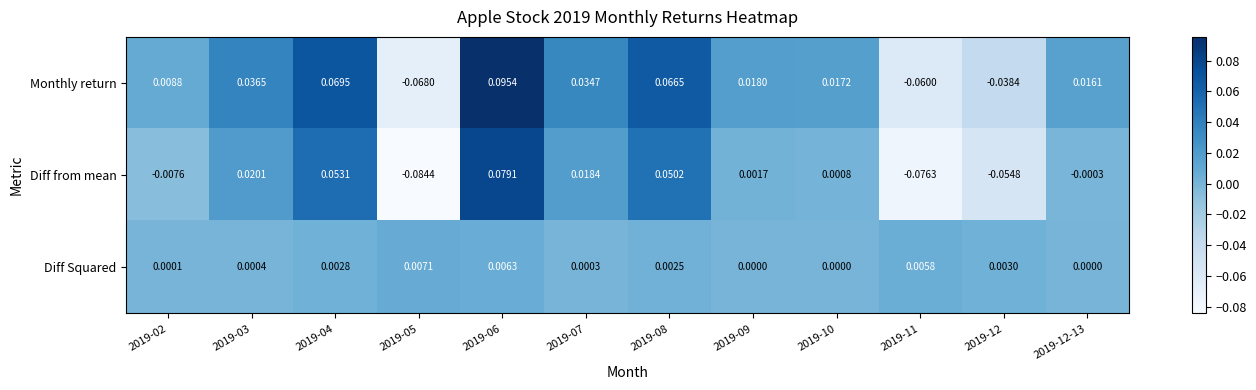

Which series has the widest spread of values?

Diff from mean